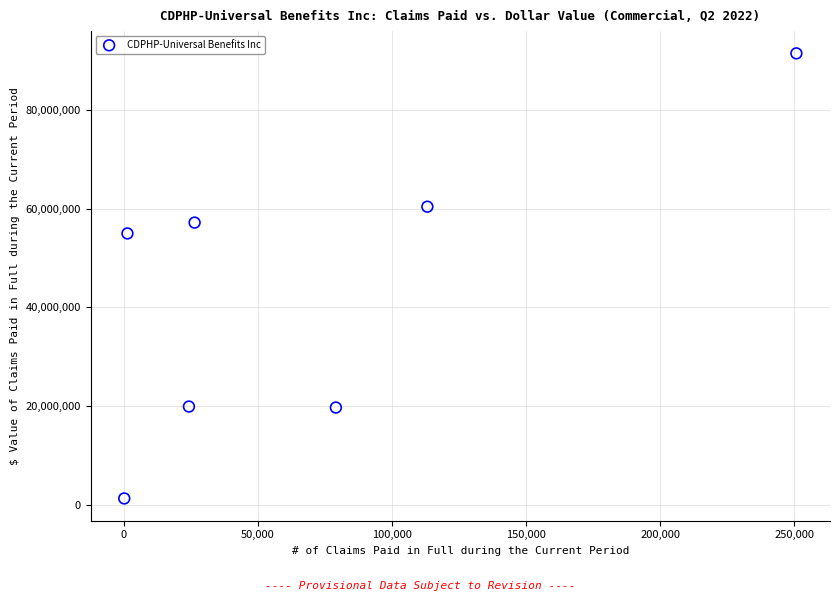

What is the range of Y values (max minus min)?

90258046.8